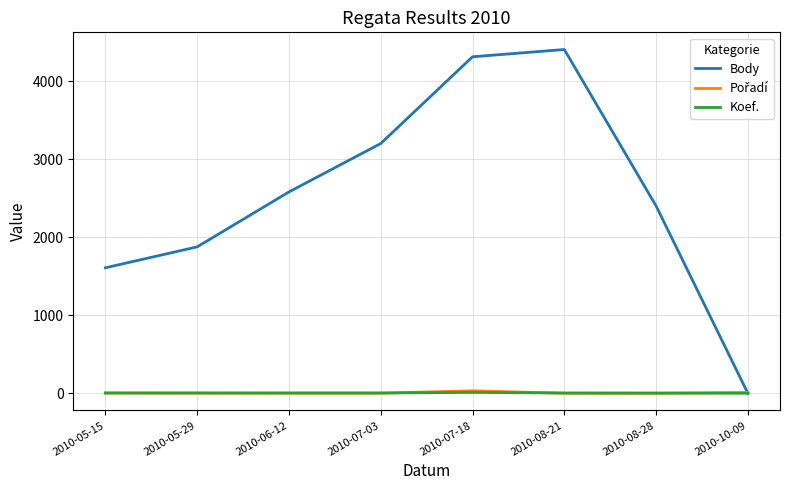

Which series has the widest spread of values?

Body